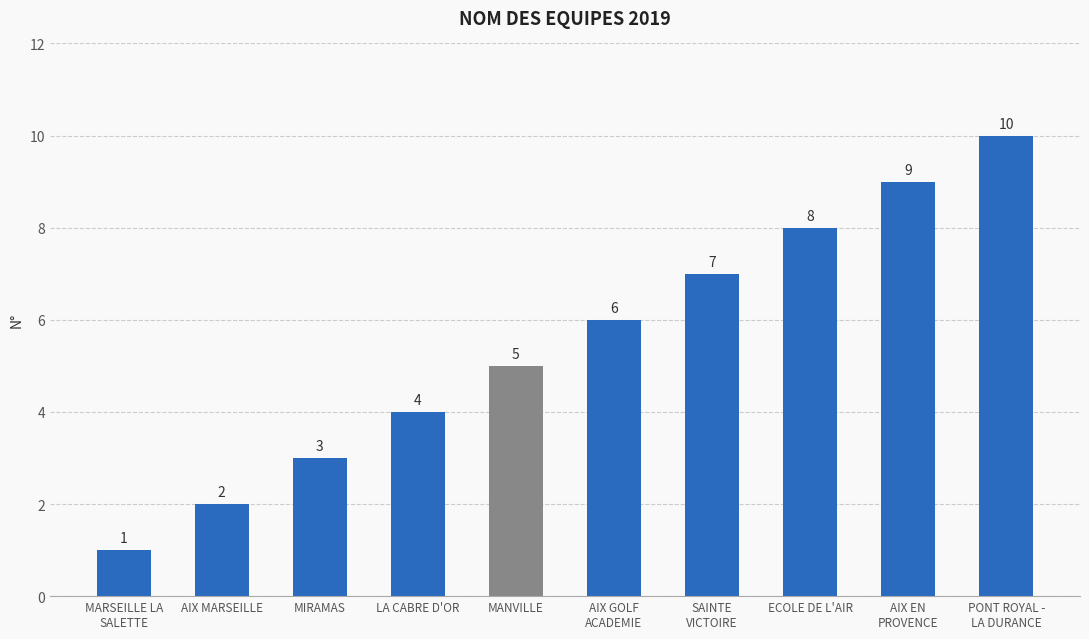

How many categories are shown in the chart?

10